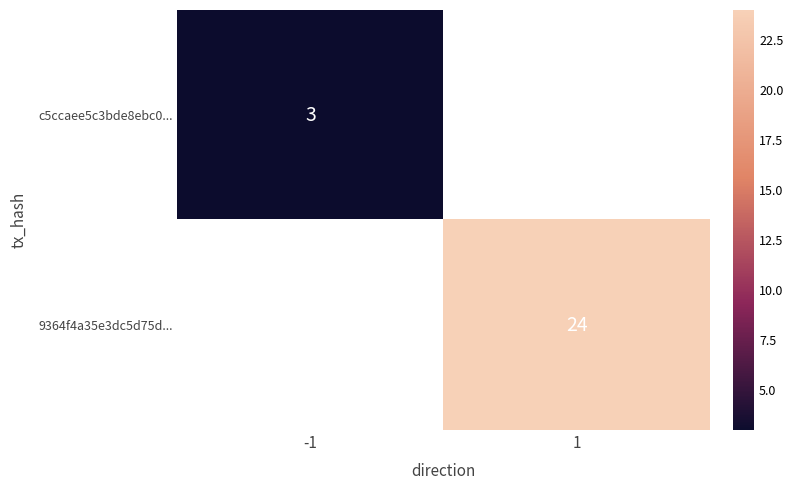

Is it true that 9364f4a35e3dc5d75d... equals 24 at 1?

True